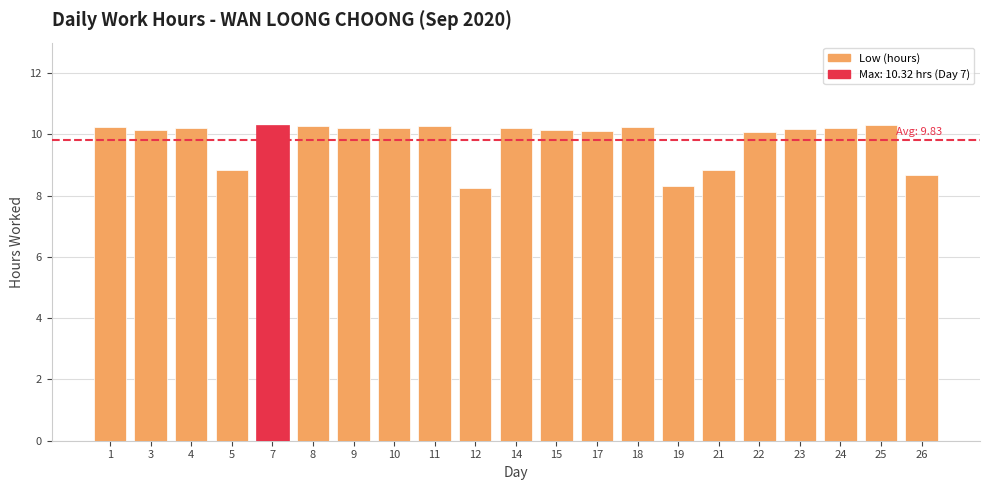

What is the value of the 10th bar from the left?

8.3